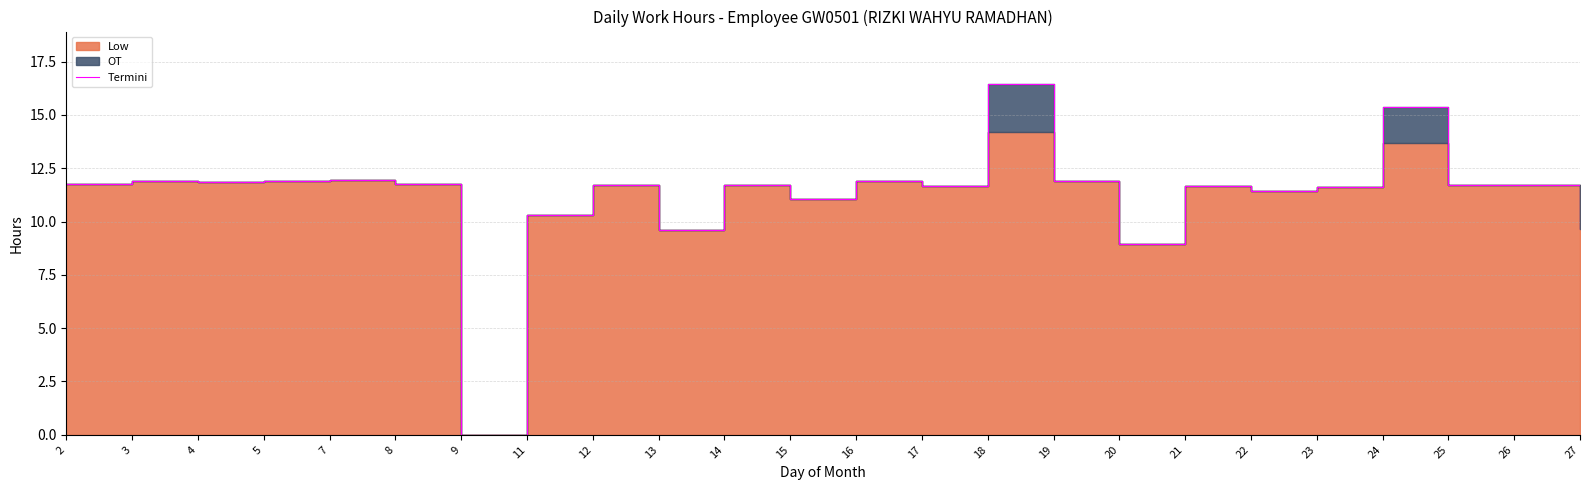

Which has a higher value, 16 or 19?

19